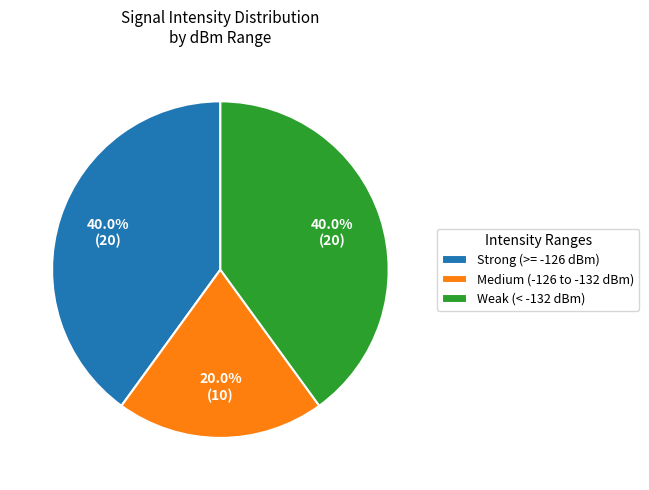

Between Strong (>= -126 dBm) and Medium (-126 to -132 dBm), which is larger?

Strong (>= -126 dBm)